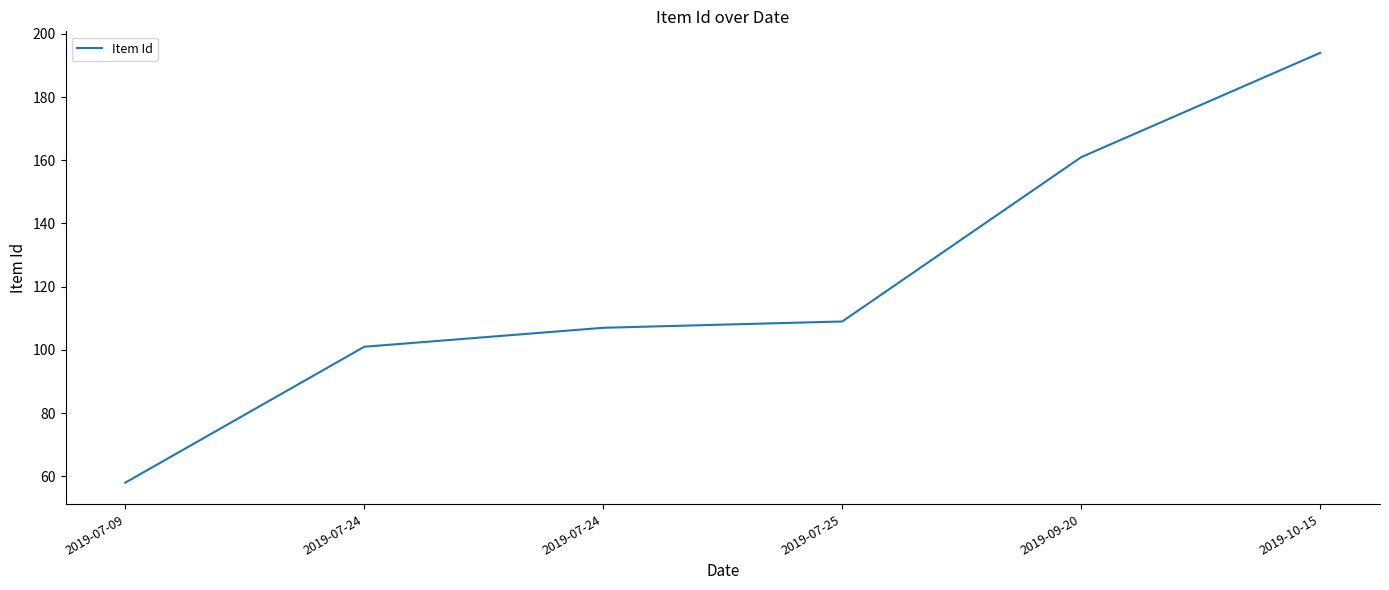

How many lines are shown in the chart?

1